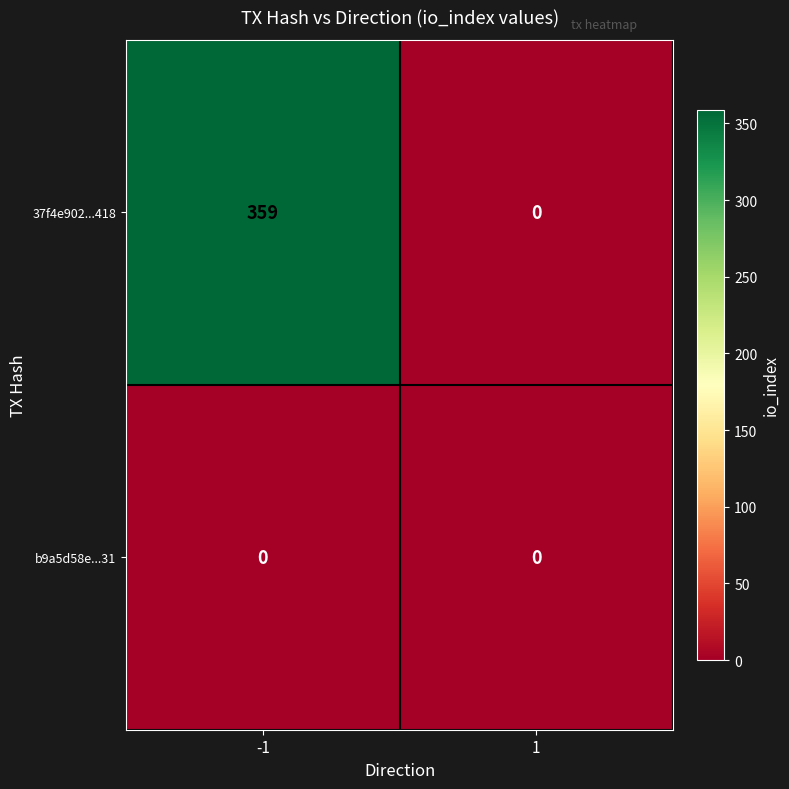

The value of b9a5d58e...31 at -1 is 0. True or false?

True